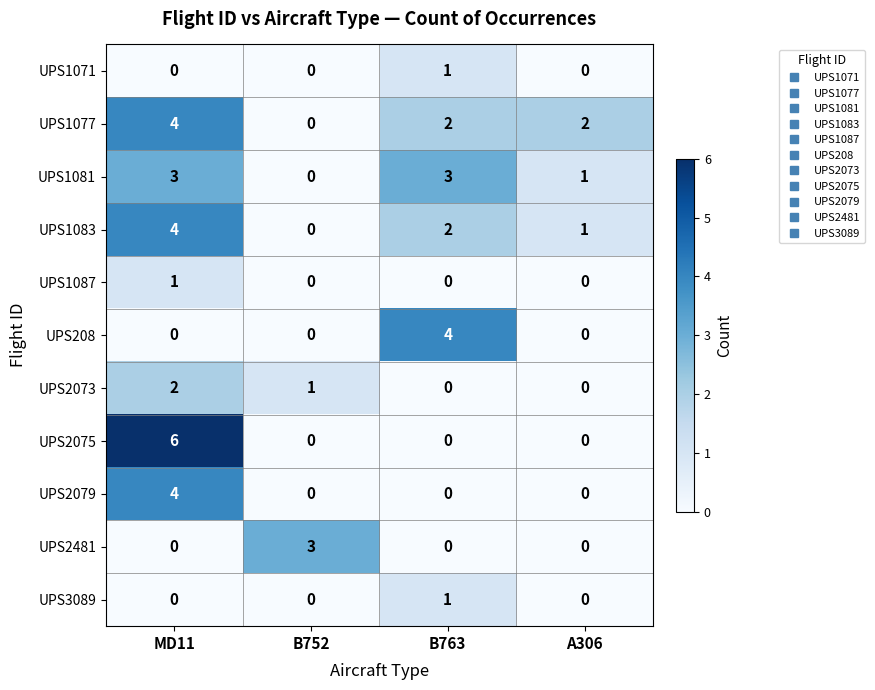

What is the difference between the maximum and minimum values in the UPS208 series?

4